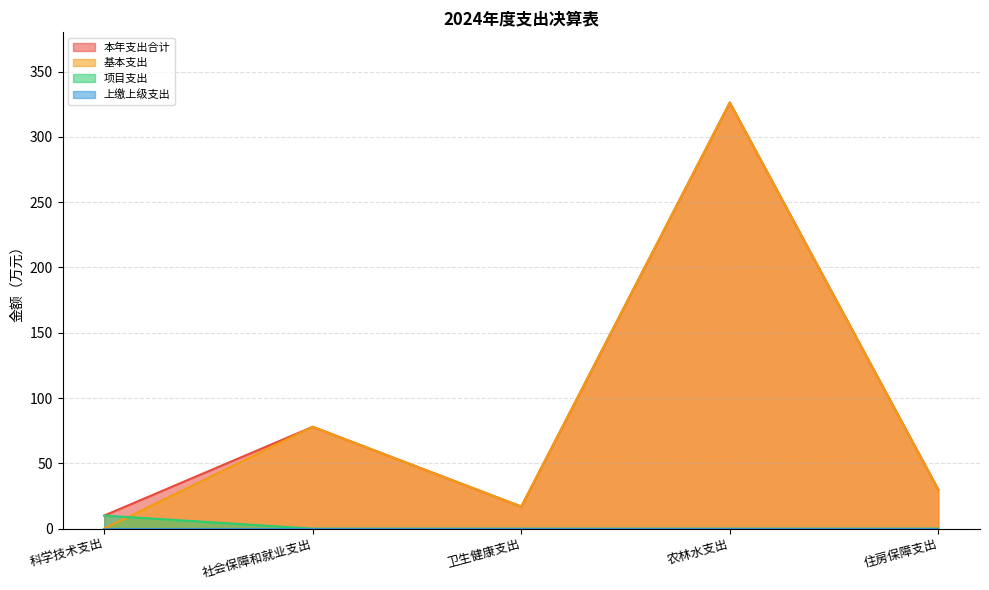

Which has a higher value, 卫生健康支出 or 社会保障和就业支出?

社会保障和就业支出